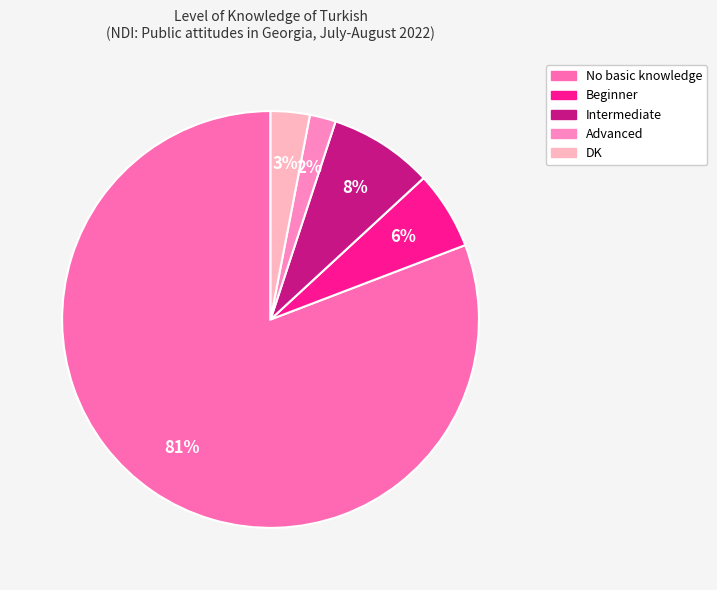

Combined, do Advanced and DK account for over 50%?

No